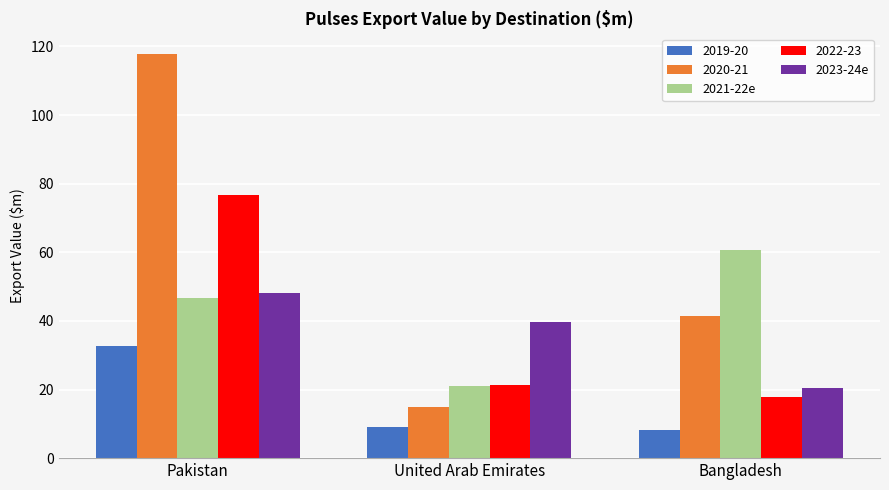

What is the total value across all series at Bangladesh?

148.3